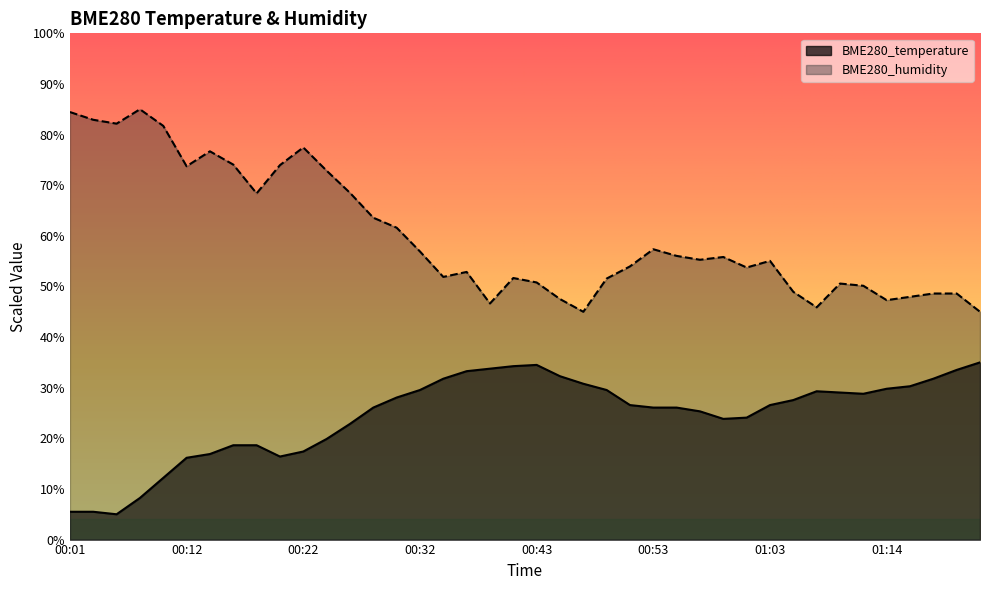

True or false: BME280_temperature and BME280_humidity cross at least once.

False